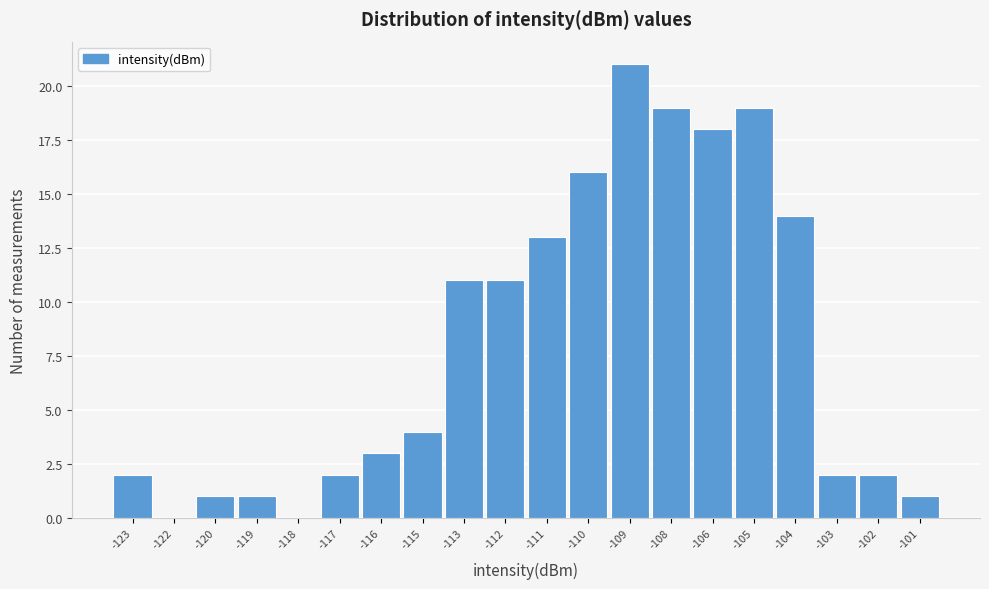

Reading left to right, extract all data points from this chart.

-123=2	-122=0	-120=1	-119=1	-118=0	-117=2	-116=3	-115=4	-113=11	-112=11	-111=13	-110=16	-109=21	-108=19	-106=18	-105=19	-104=14	-103=2	-102=2	-101=1